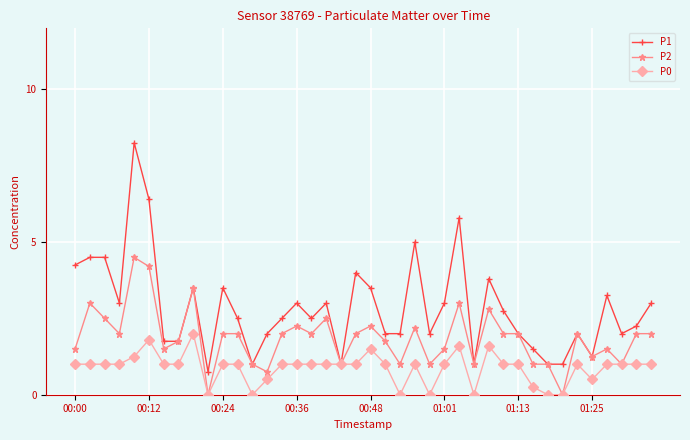

Which series has the largest total across all categories?

P1